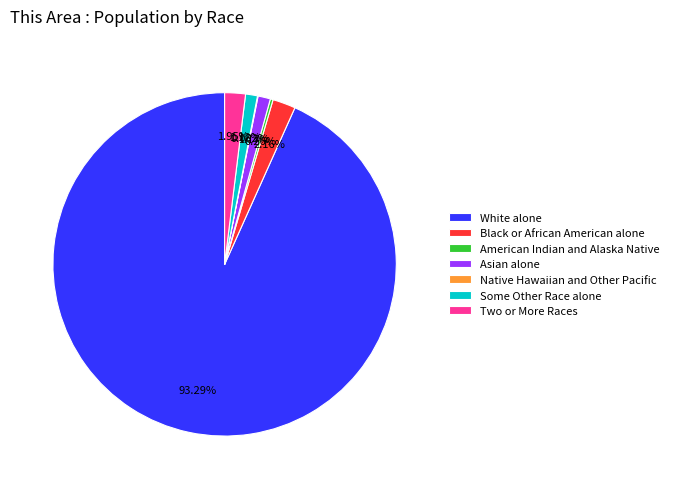

What is the ratio of the value at White alone to the value at Two or More Races?

47.8